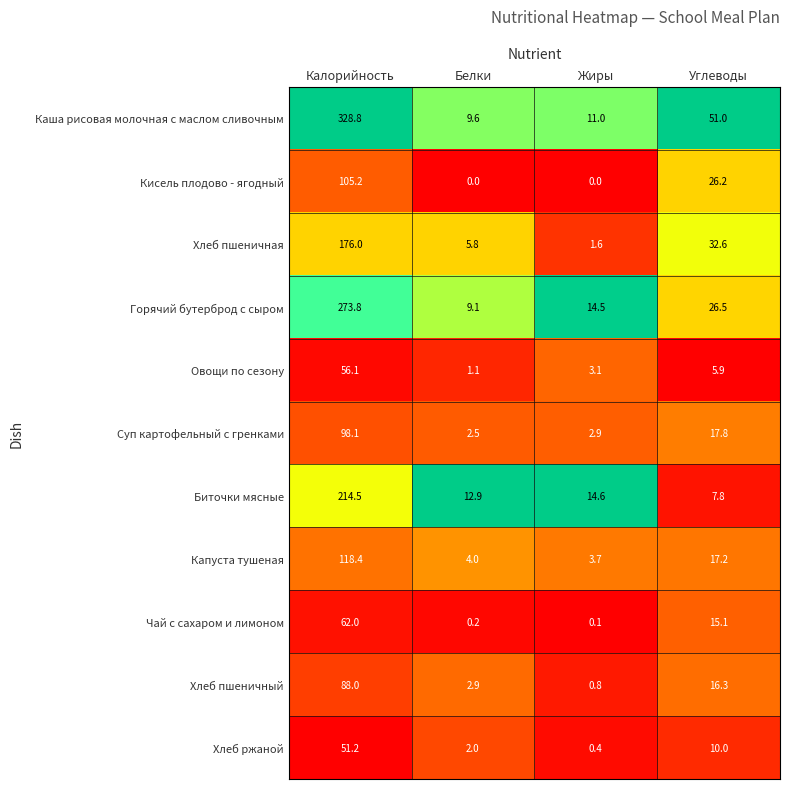

Where does the Суп картофельный с гренками series first go above 17?

Калорийность